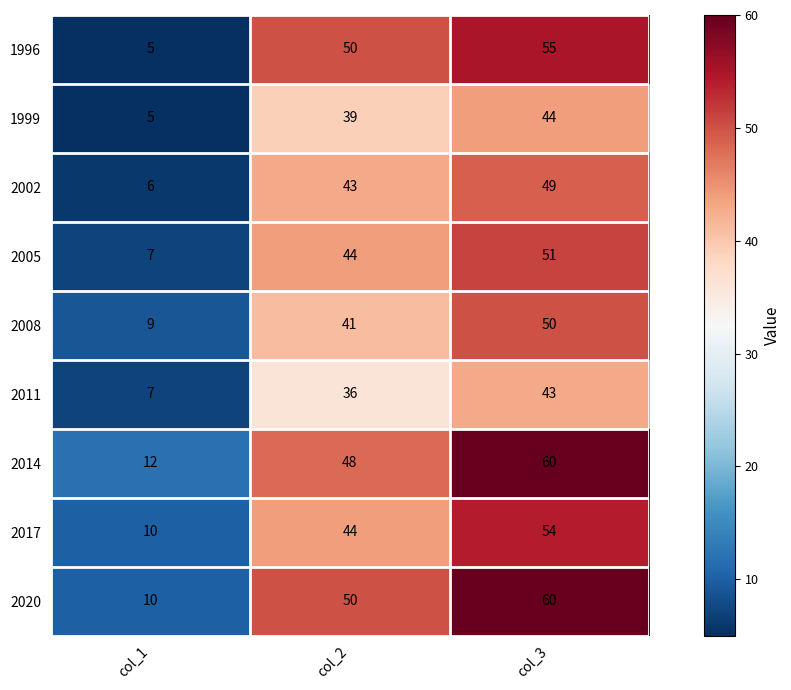

Read the 1996 value at col_3, to the nearest 5.

55